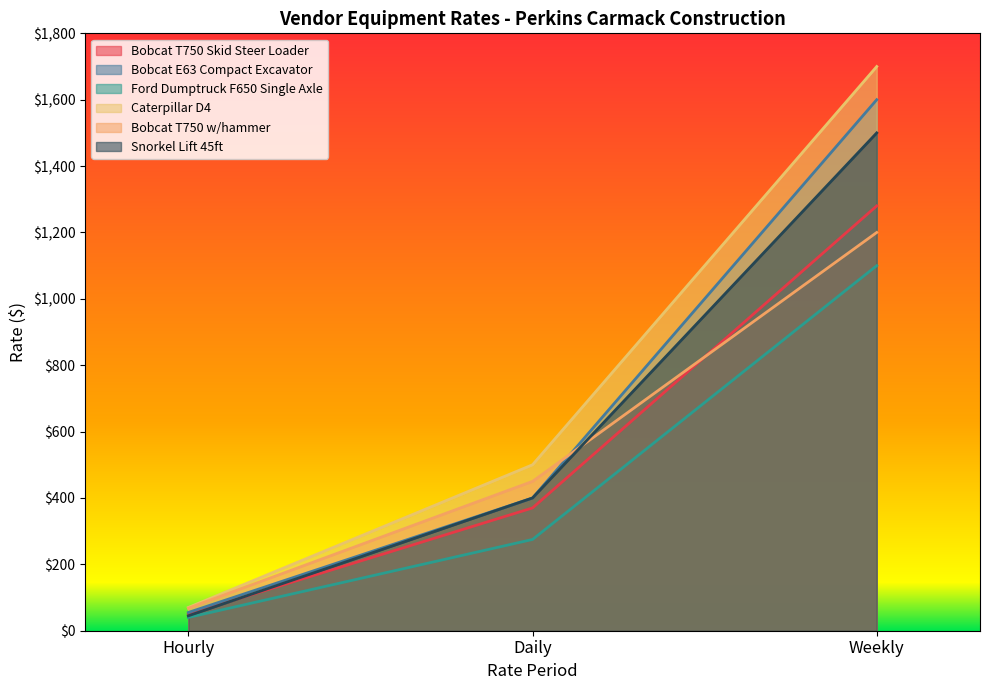

Count the Snorkel Lift 45ft values in the range 45 to 1500.

3